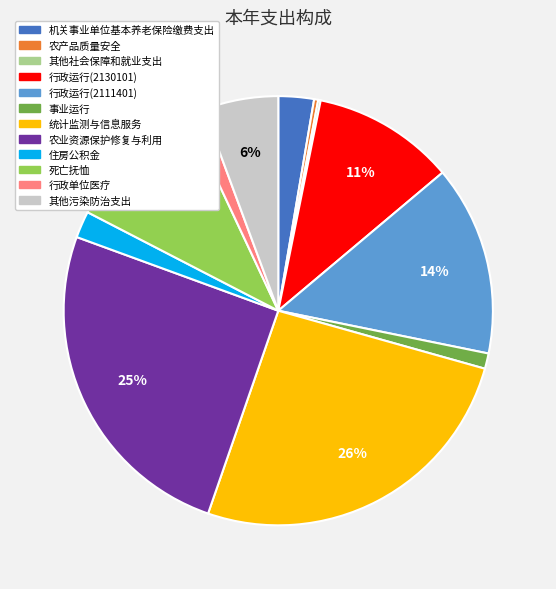

Approximately how many times larger is the value at 农业资源保护修复与利用 compared to 农产品质量安全?

82.1